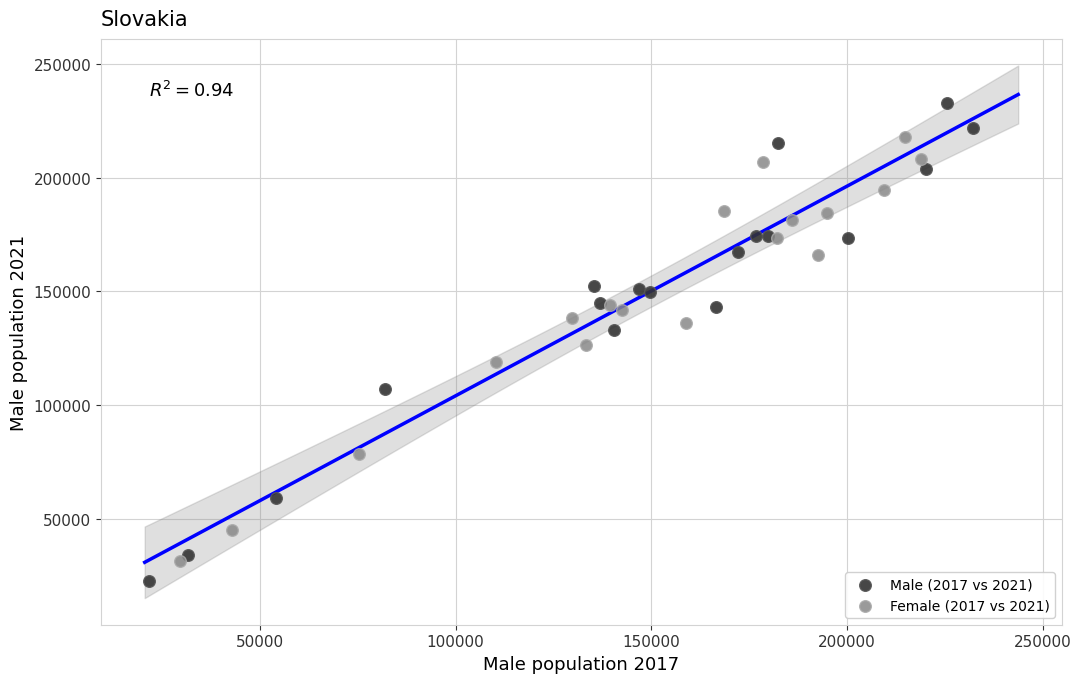

Which series reaches the maximum Y coordinate?

Male (2017 vs 2021)